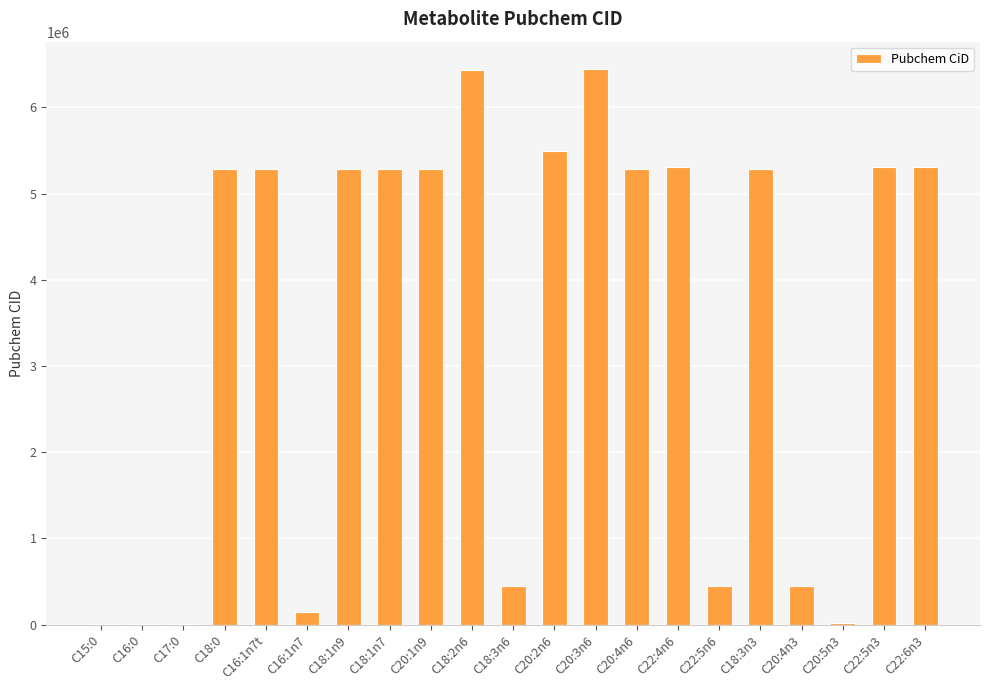

What is the ratio of the value at C22:5n3 to the value at C18:1n7?

1.0